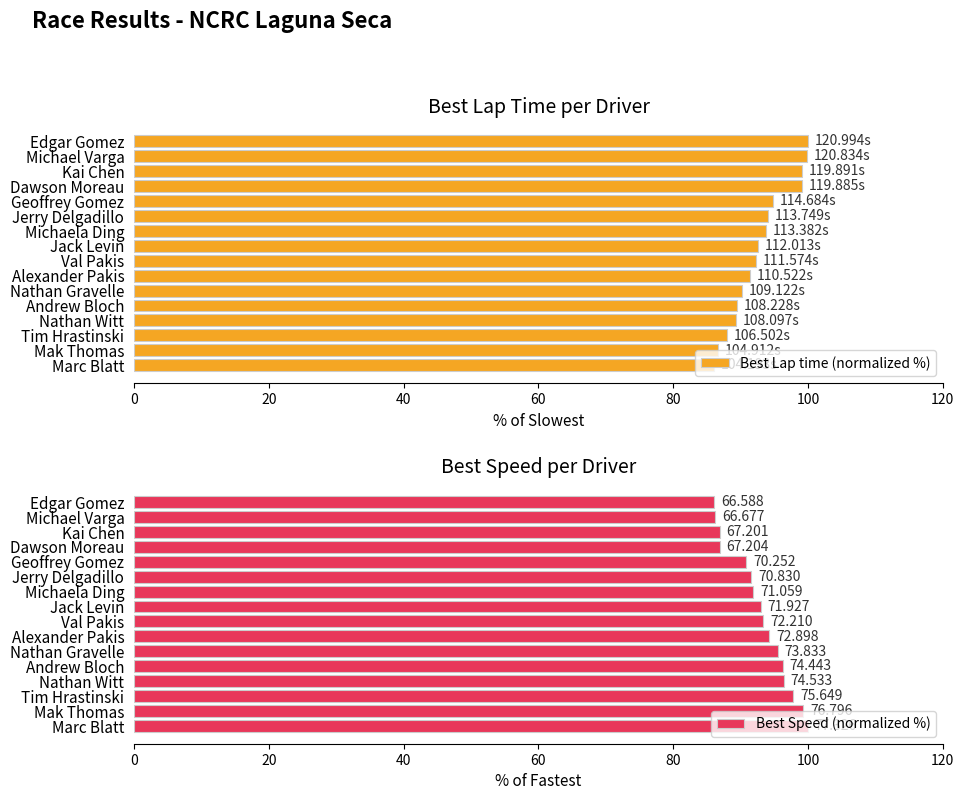

Which series has the largest range (max minus min)?

Best Speed (normalized %)